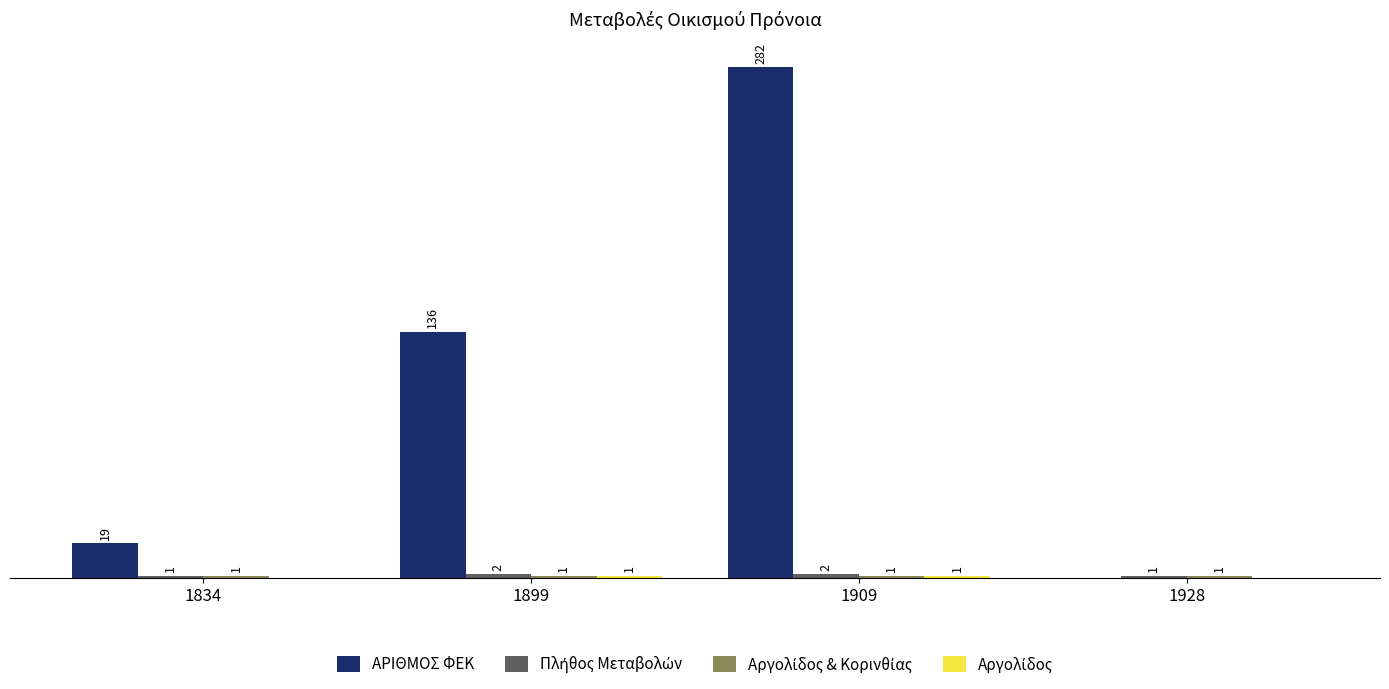

Which series has the largest total across all categories?

ΑΡΙΘΜΟΣ ΦΕΚ